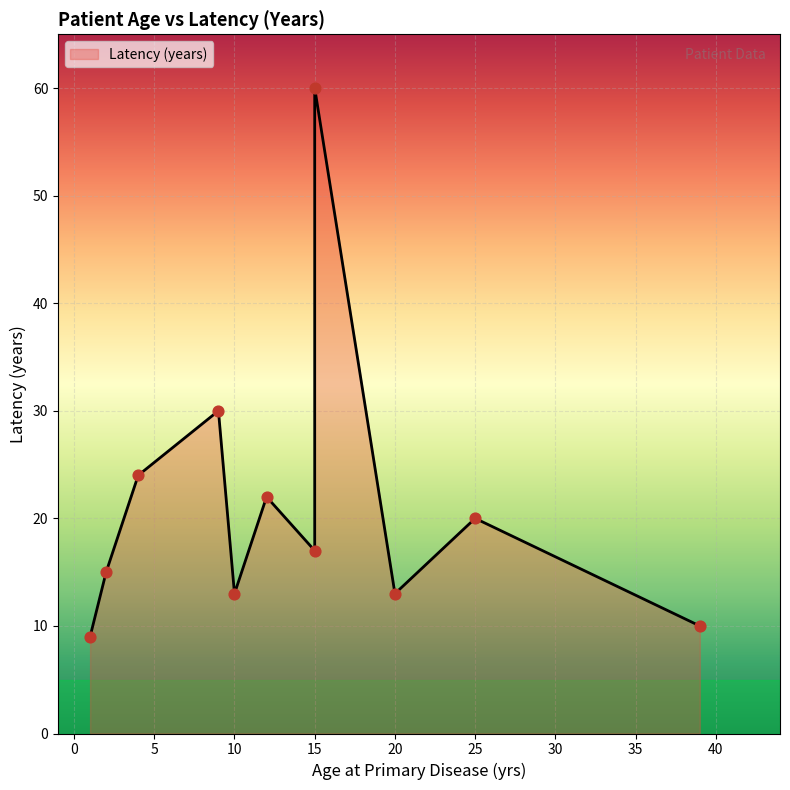

What is the ratio of the value at 20 to the value at 9?

0.4